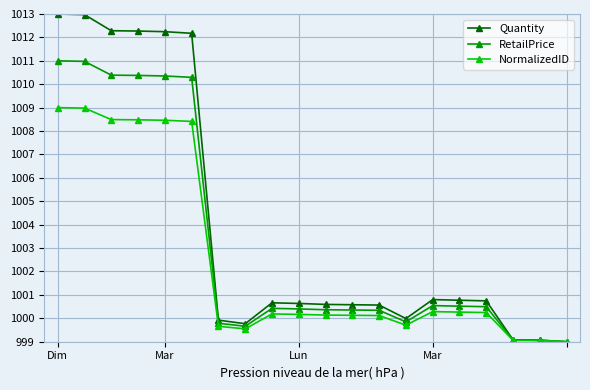

Rank the series by their average value, from lowest to highest.

NormalizedID, RetailPrice, Quantity